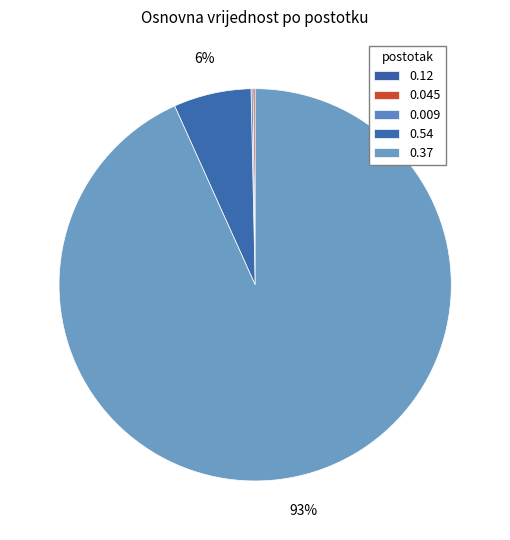

The 0.54 slice represents 21% of the pie. True or false?

False